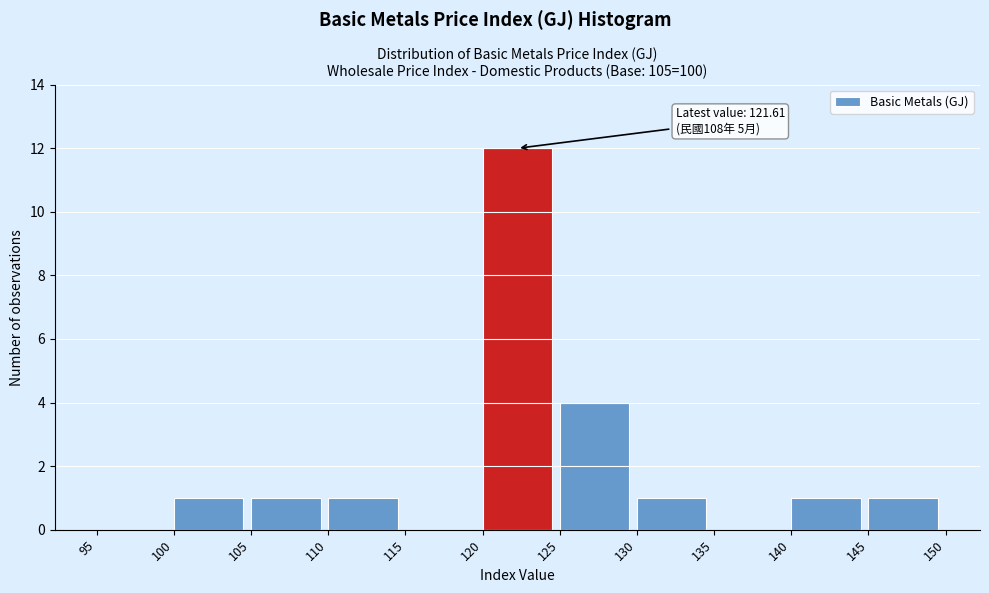

Over which range of the x-axis is the bar tallest?

120 to 125